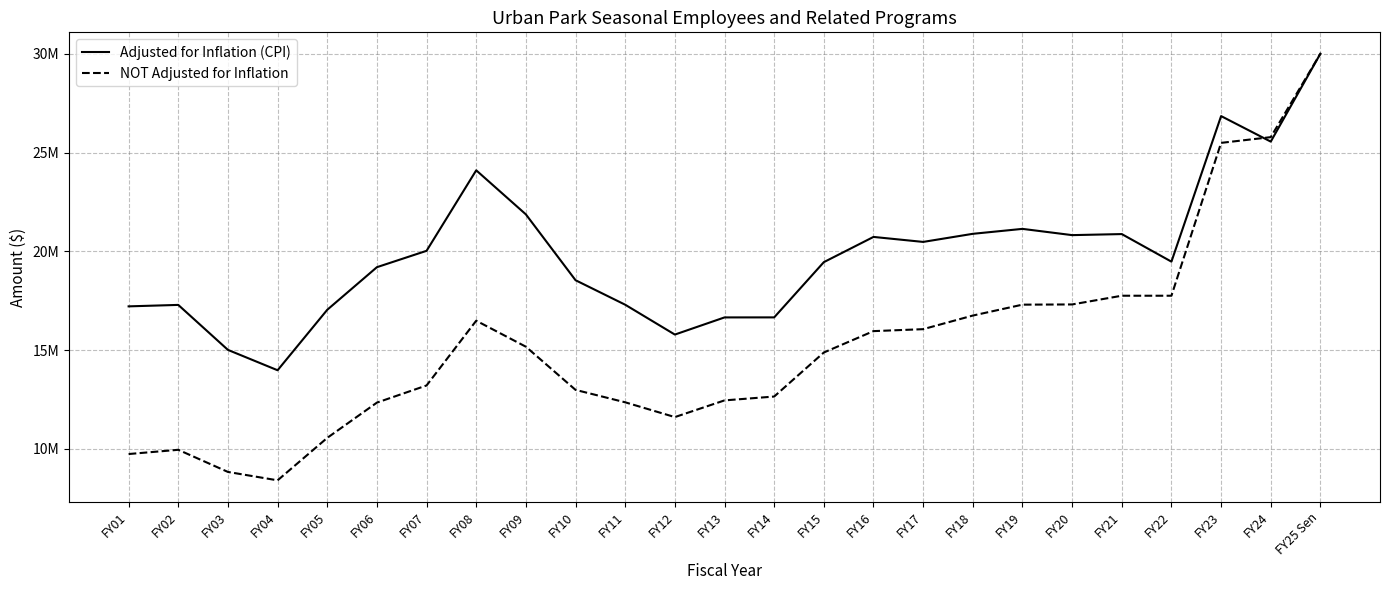

What is the difference between the Adjusted for Inflation (CPI) values at FY21 and FY04?

6892789